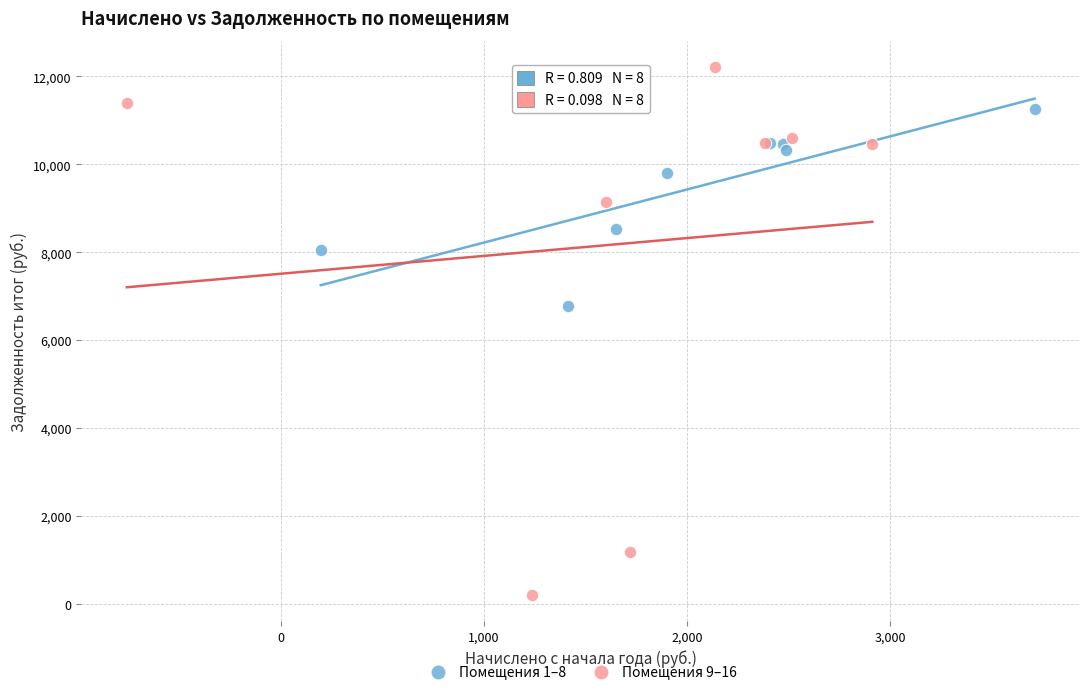

Which series reaches the minimum Y coordinate?

Помещения 9–16